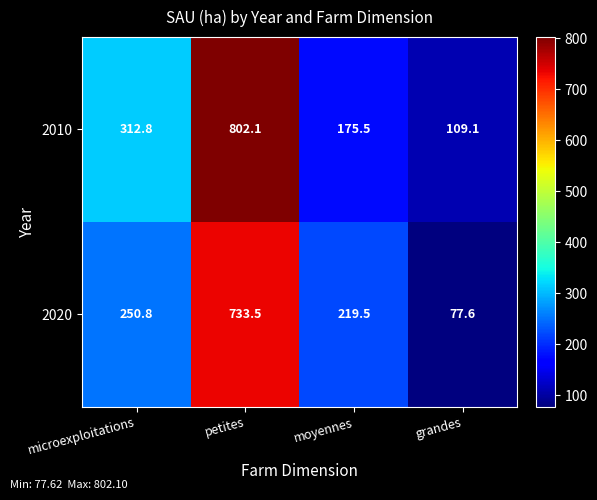

Rank the series by their average value, from highest to lowest.

2010, 2020